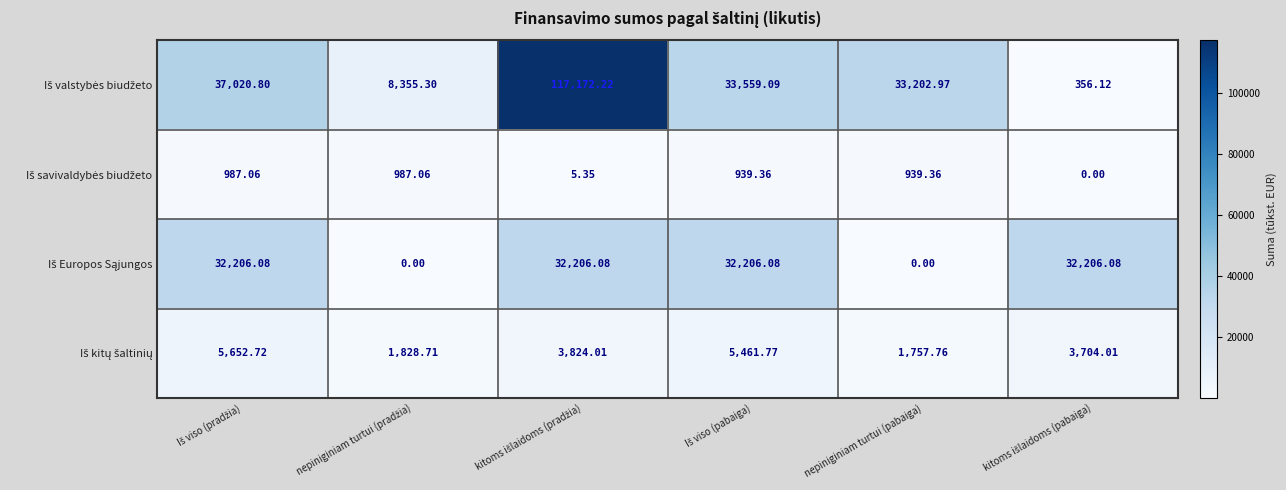

At how many categories does at least one series exceed 68715?

1